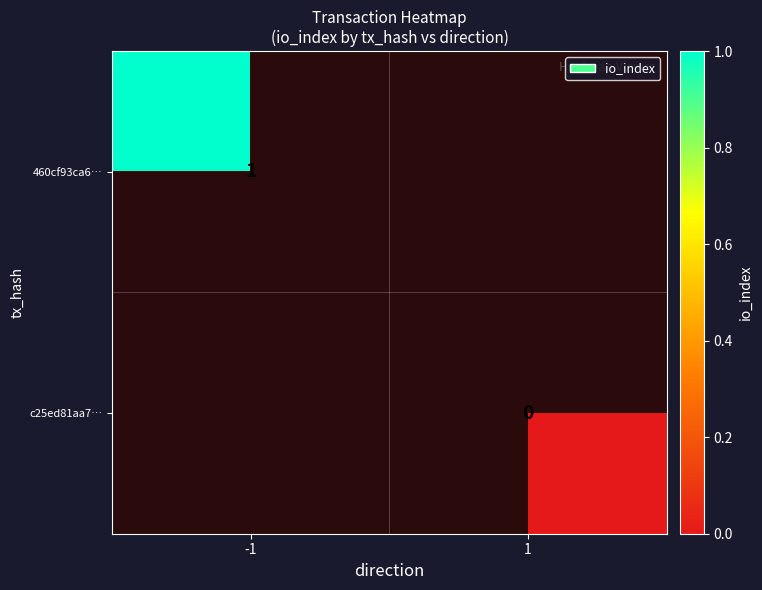

How many data points does each series have?

2